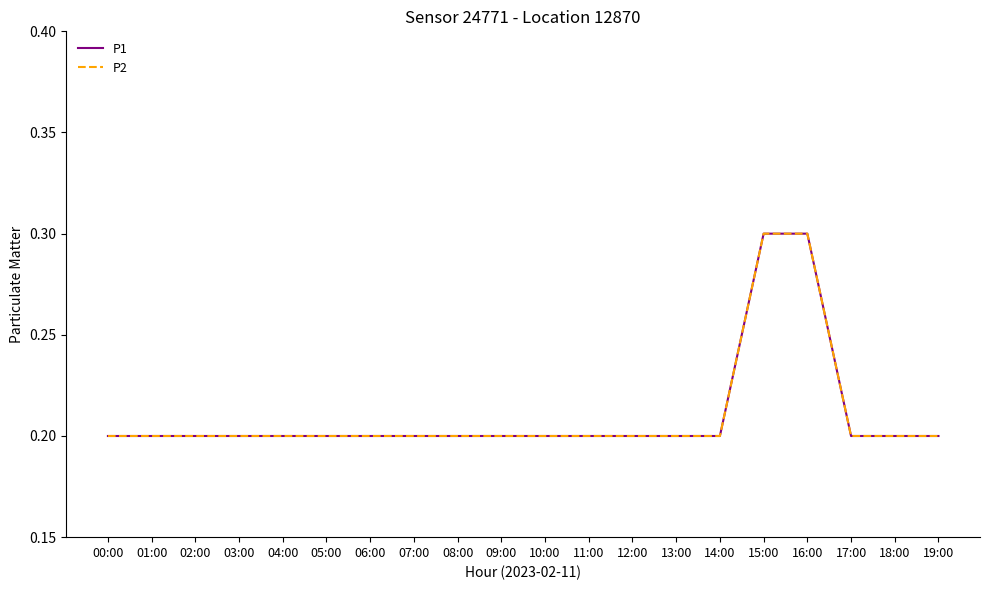

True or false: P1 has more than 1 points higher than both neighbors.

False